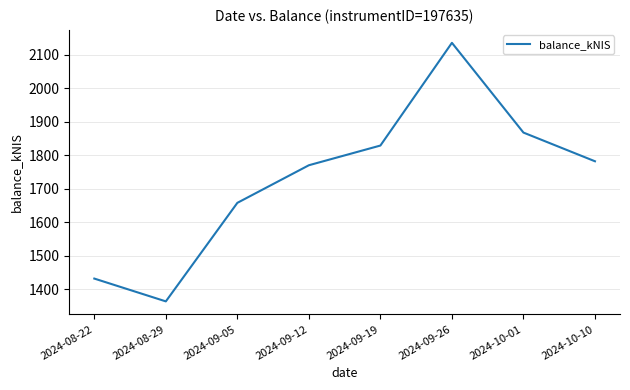

Where does the data first go above 1782?

2024-09-19